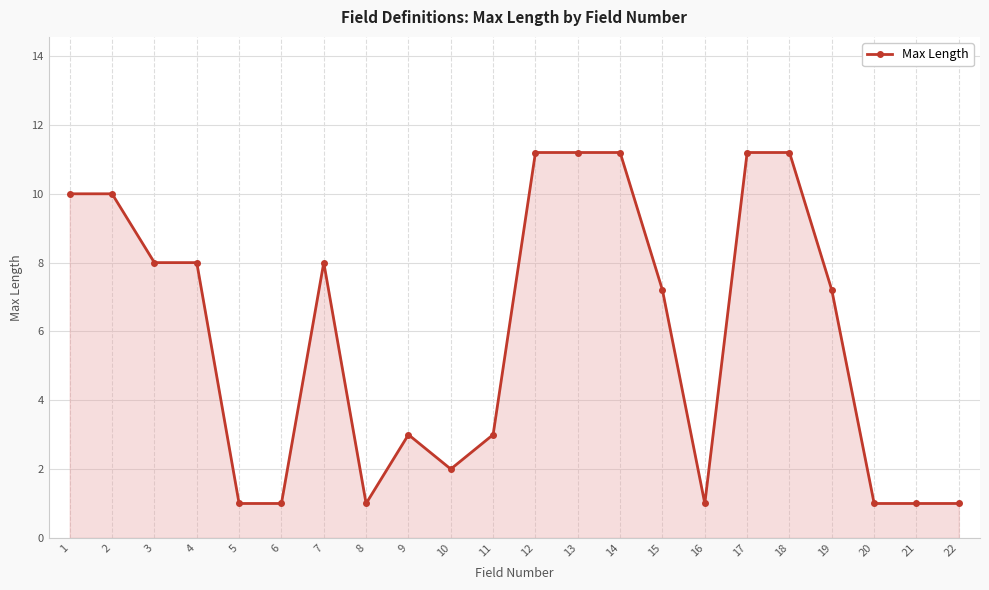

The chart shows a value of 1.0 at 8. True or false?

True